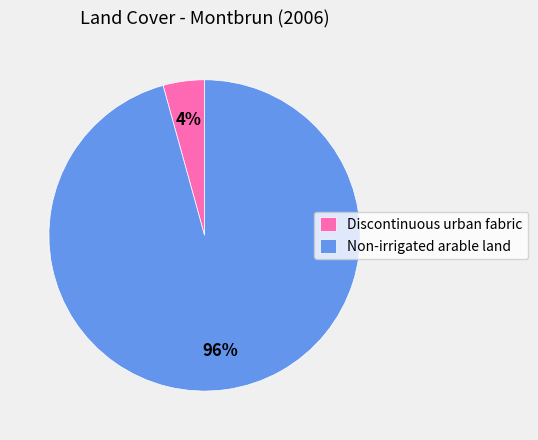

Count the number of slices in the pie.

2